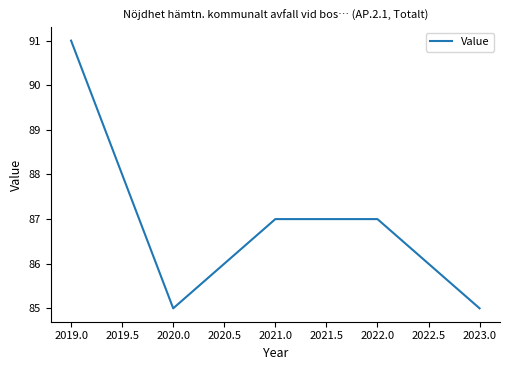

What position from the right is 2019.0?

5